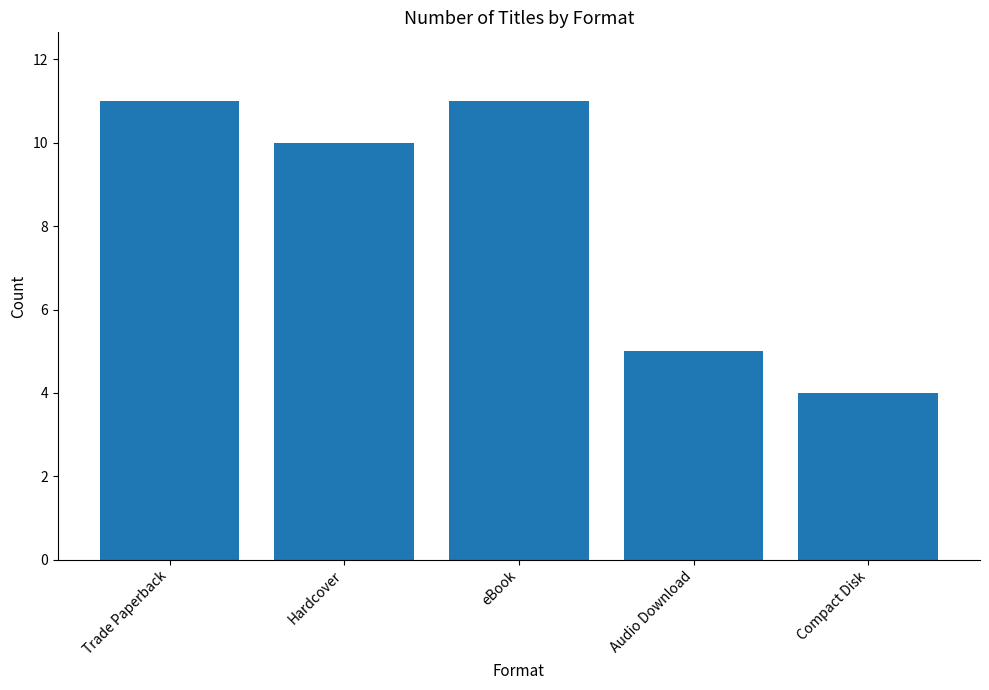

What is the label of the 3rd bar from the right?

eBook